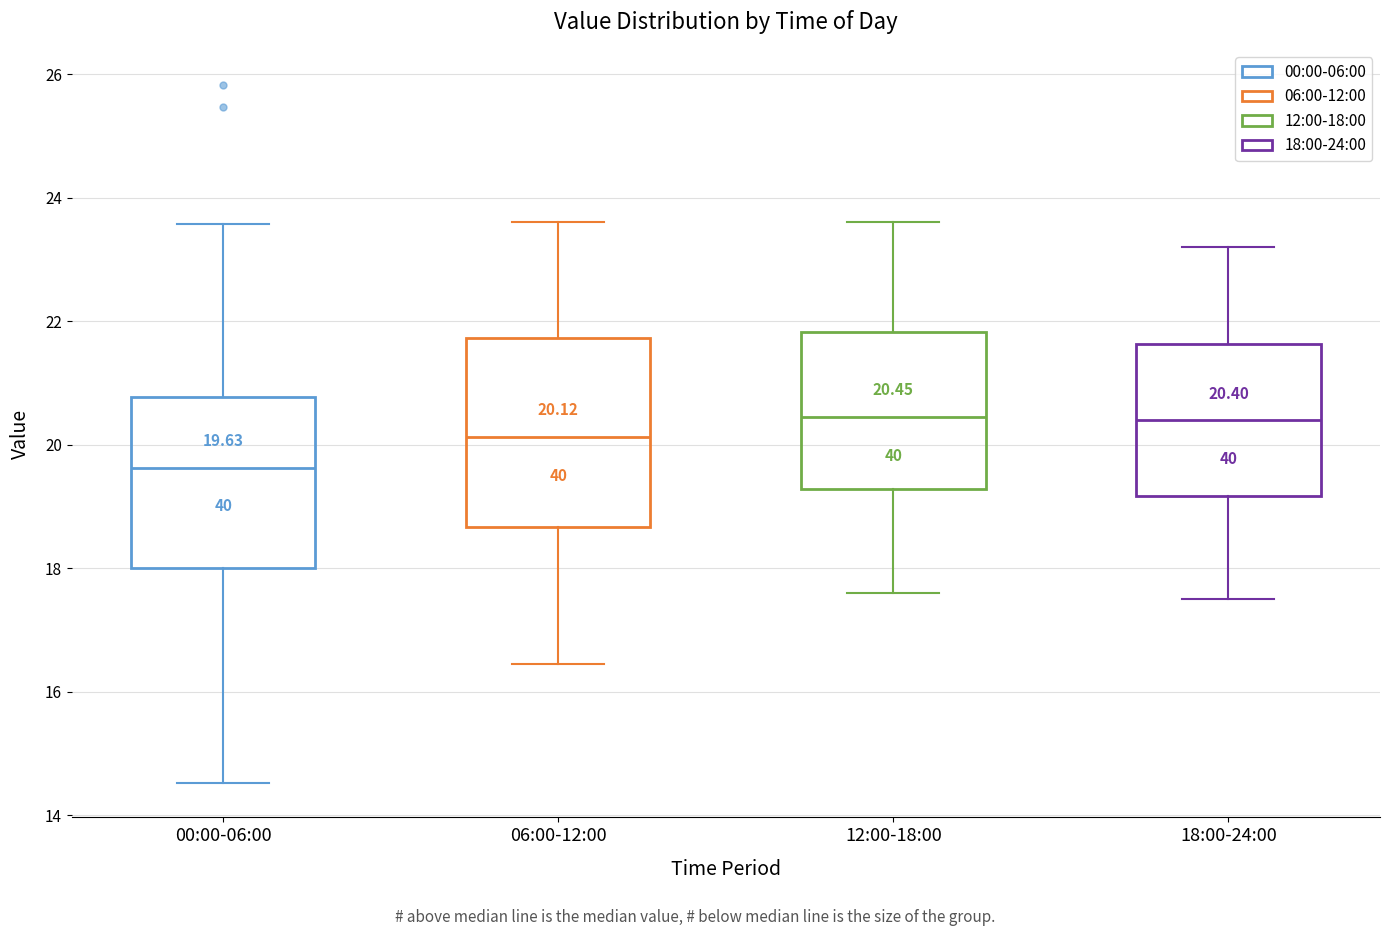

Which box has the lowest median line?

00:00-06:00